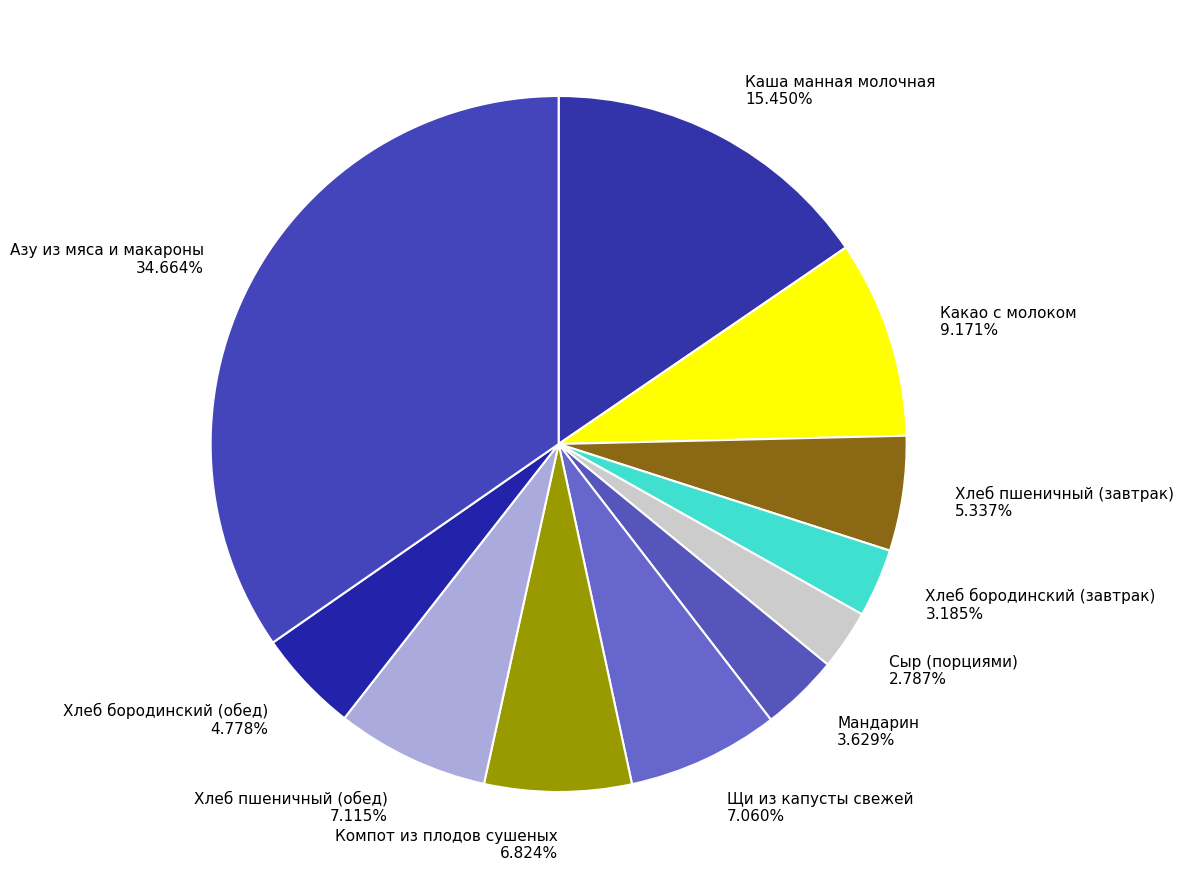

To the nearest percent, what percentage of the pie is Хлеб пшеничный (обед)?

7%